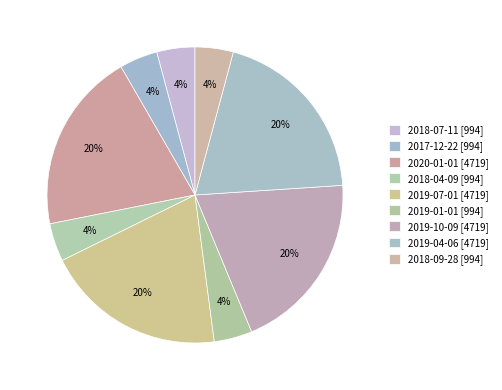

How many segments does this pie chart have?

9